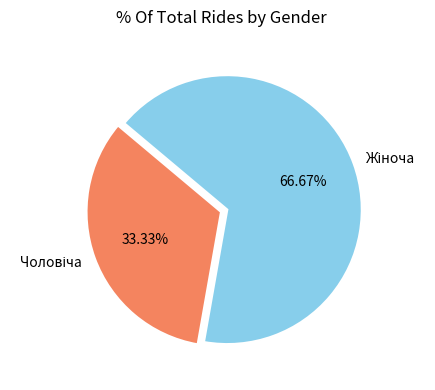

Is there any slice that represents more than half of the pie?

Yes